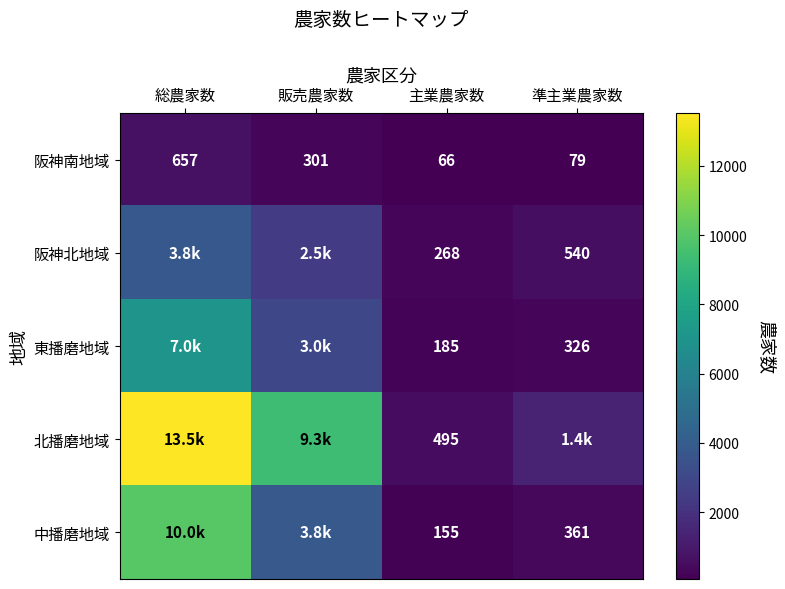

What is the sum of all 阪神南地域 values?

1103